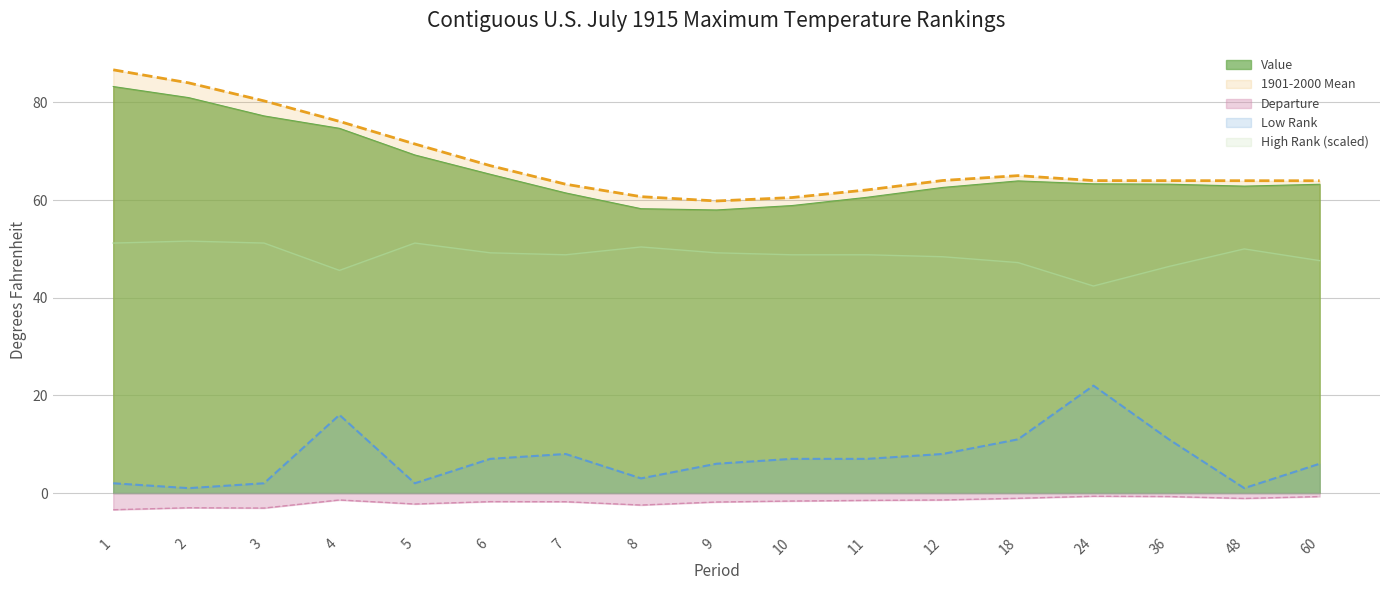

True or false: Low Rank and Value cross at least once.

False